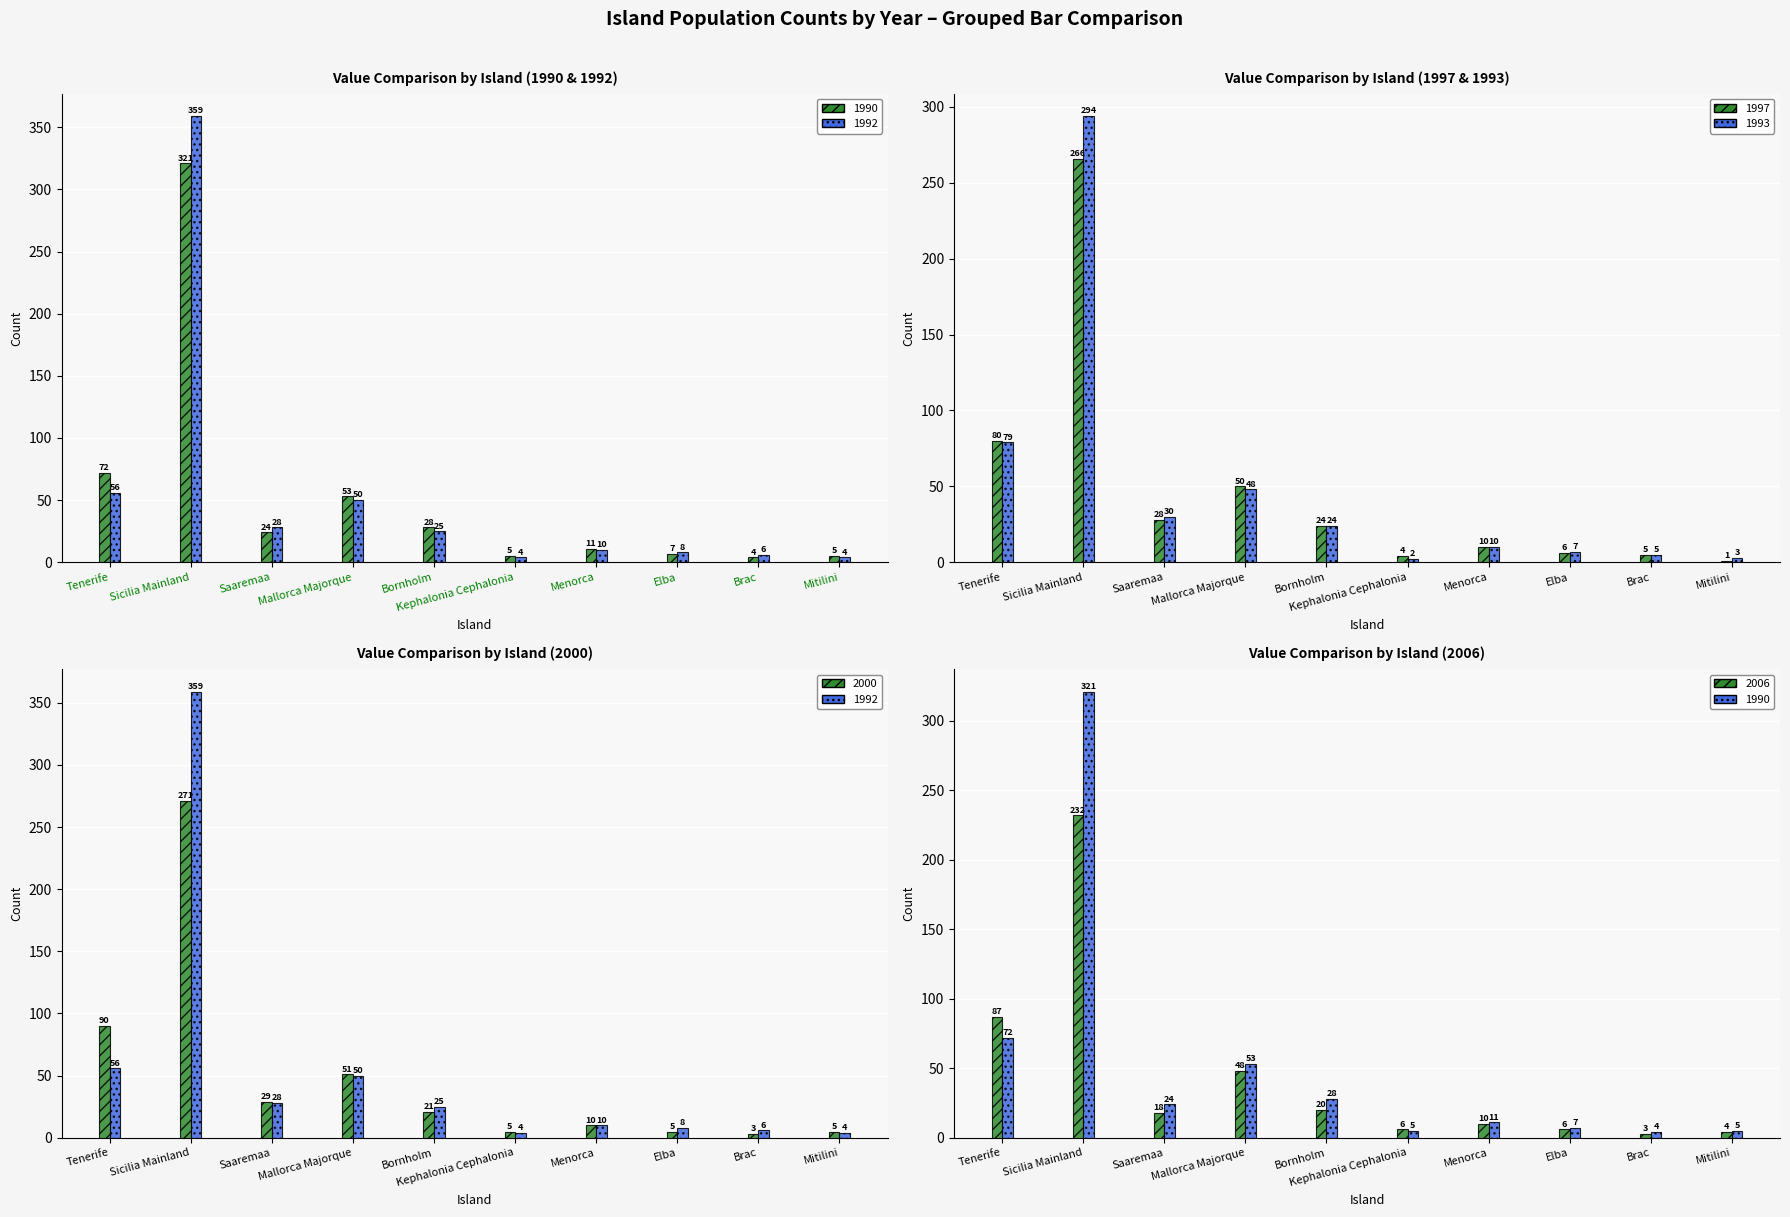

How many series are shown in this chart?

6